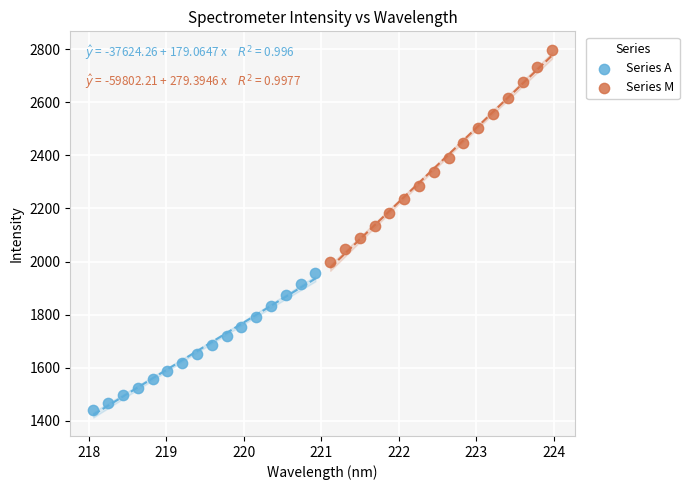

Which series has the widest spread of Y values?

Series M